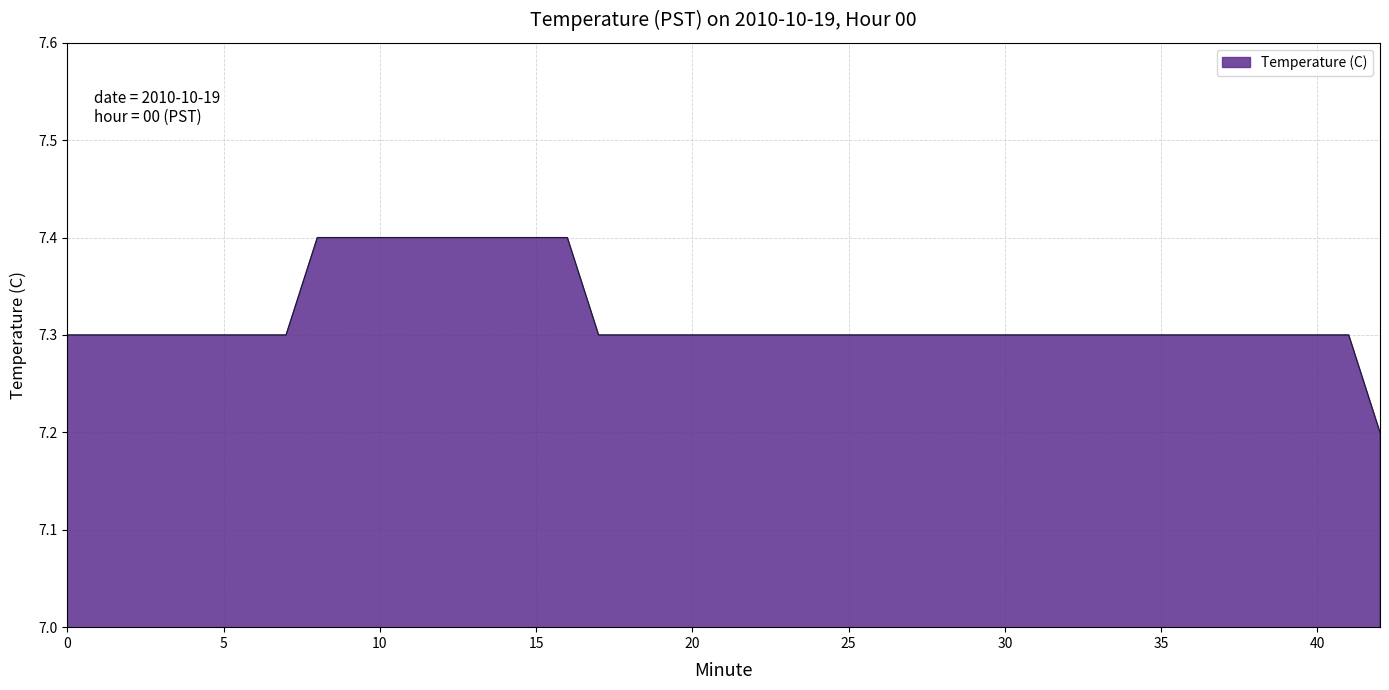

What is the minimum value shown in the chart?

7.2